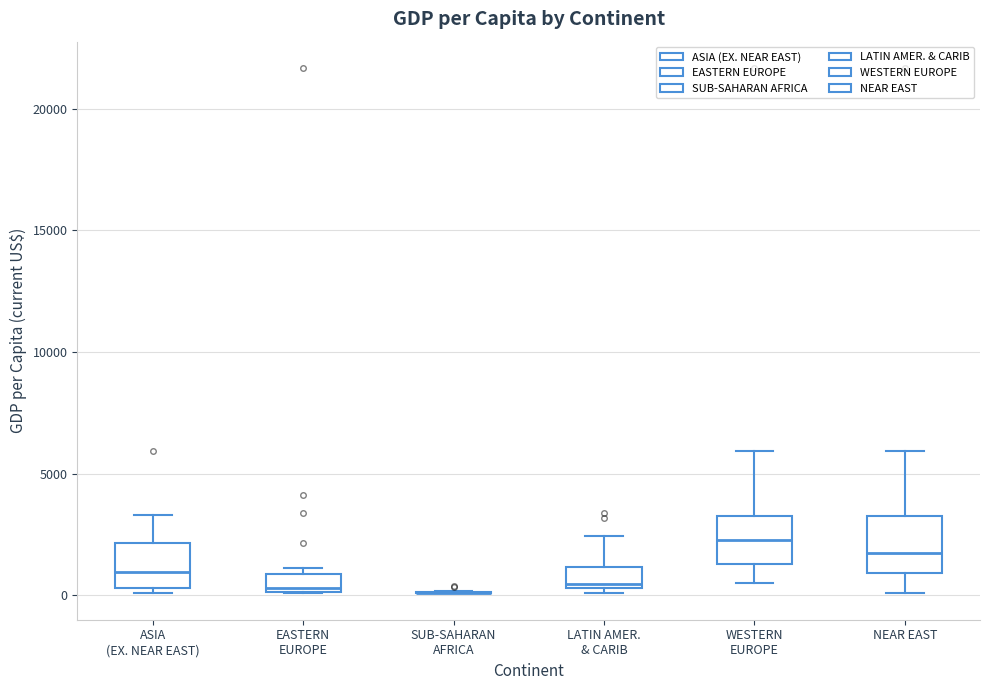

Reading left to right, transcribe this box plot: for each box, give where its median line is, the range the box spans, and where its two whiskers end, as read against the y-axis. The values are not printed on the chart, so give them approximately, as read against the axis.

ASIA (EX. NEAR EAST): median 1000, box 500 to 2000, whiskers 0 to 3500
EASTERN EUROPE: median 500, box 0 to 1000, whiskers 0 to 1000 (just above the box's upper edge)
SUB-SAHARAN AFRICA: box collapsed to a line at 0, whiskers 0 to 0
LATIN AMER. & CARIB: median 500 (just above the box's lower edge), box 500 to 1000, whiskers 0 to 2500
WESTERN EUROPE: median 2500, box 1500 to 3500, whiskers 500 to 6000
NEAR EAST: median 1500, box 1000 to 3500, whiskers 0 to 6000